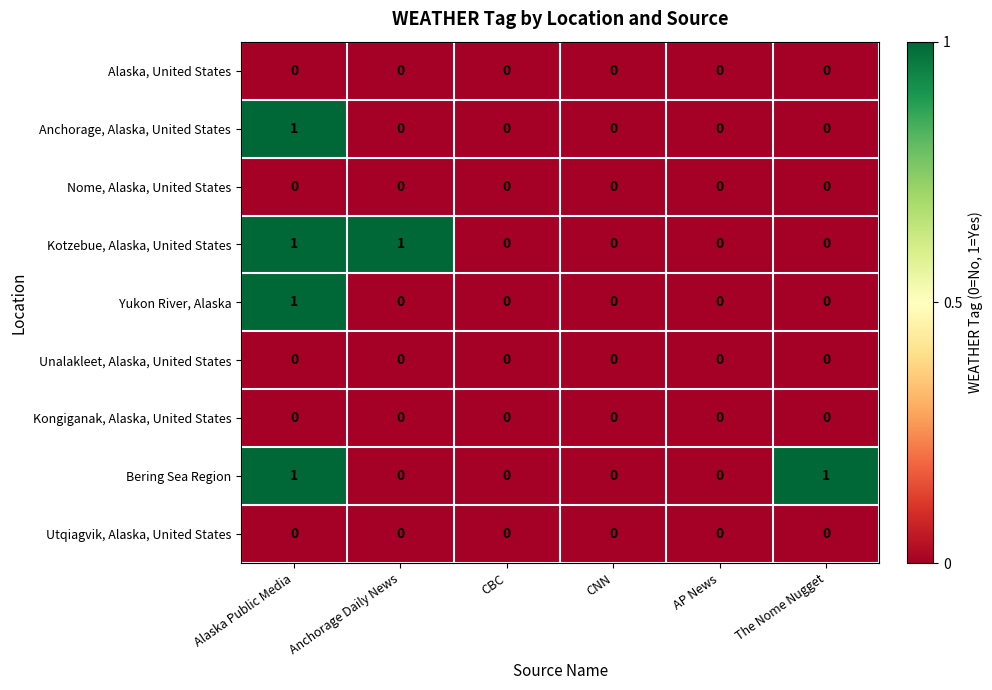

What is the total value across all series at The Nome Nugget?

1